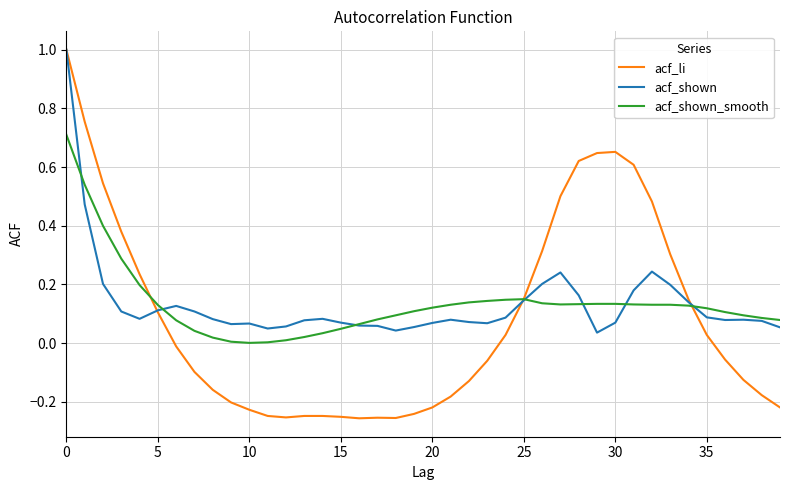

What is the greatest value displayed?

1.0